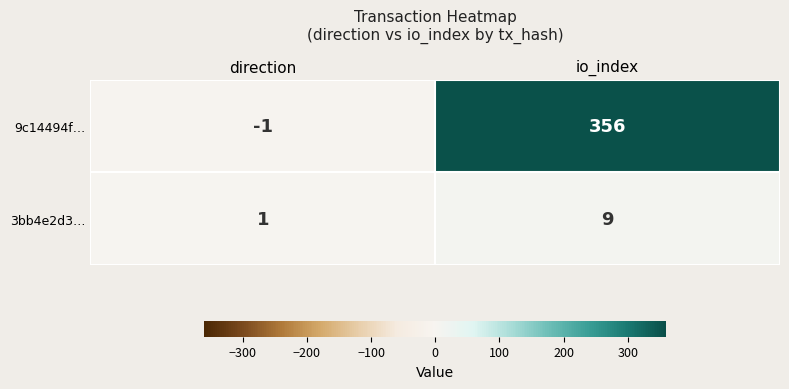

Which series has the largest total across all categories?

9c14494f…